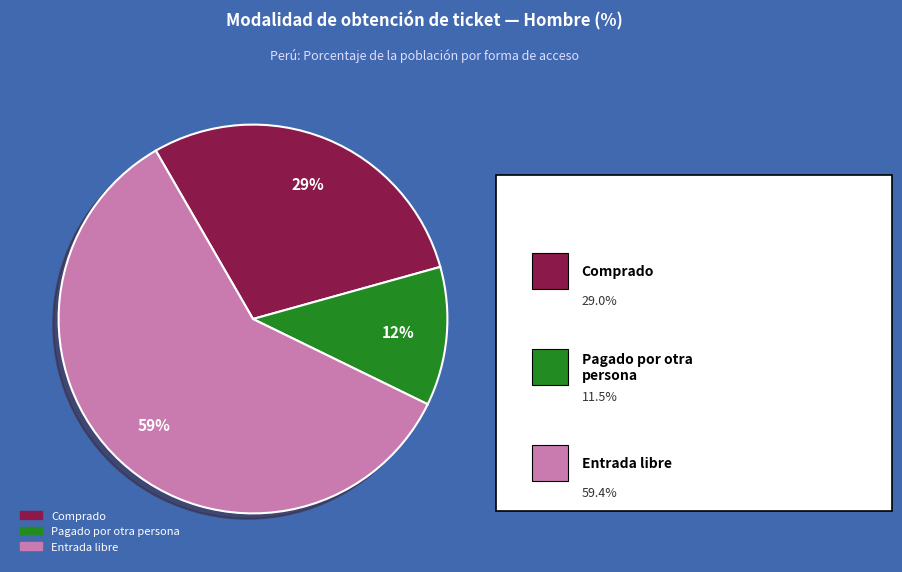

How many segments does this pie chart have?

3